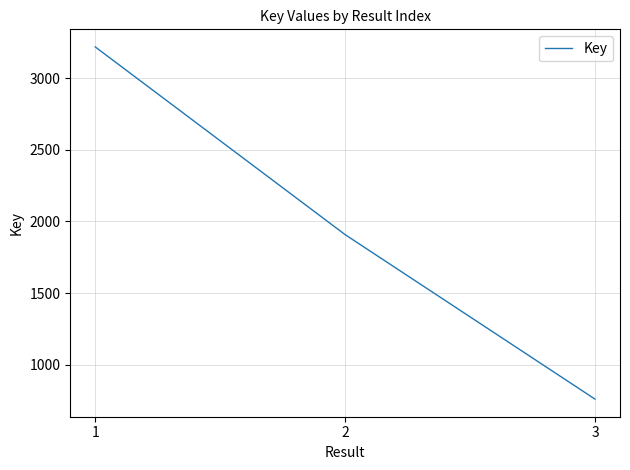

Count the number of categories in the chart.

3